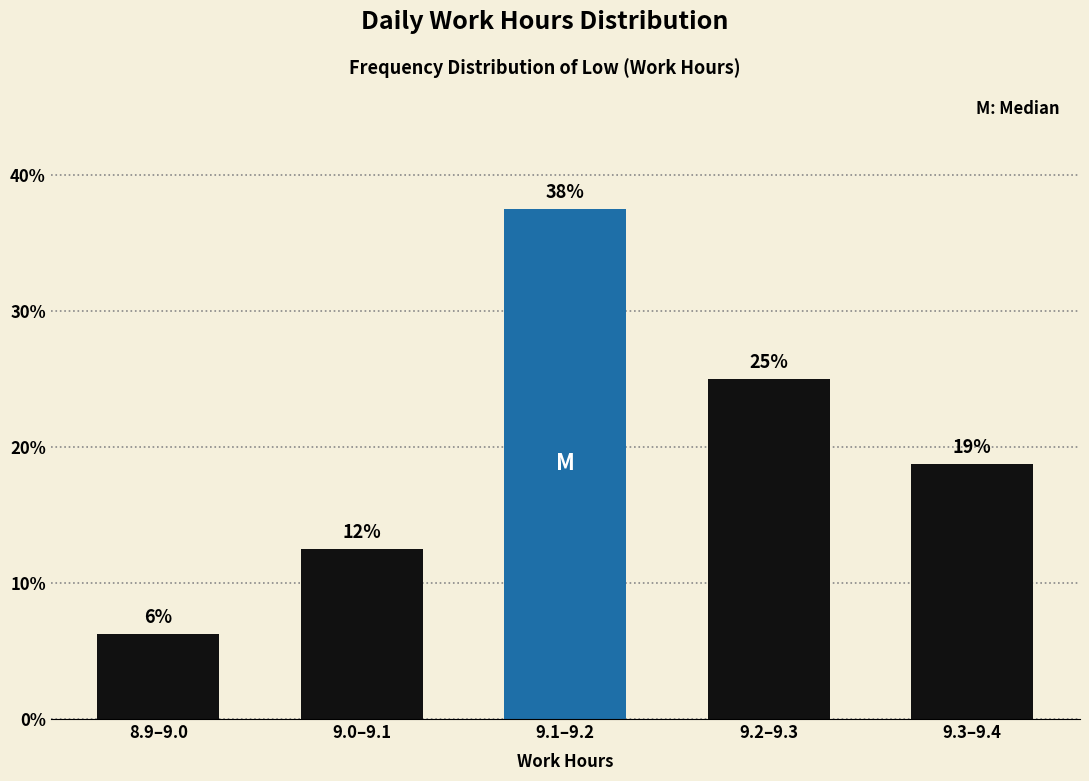

Are the bars horizontal?

No